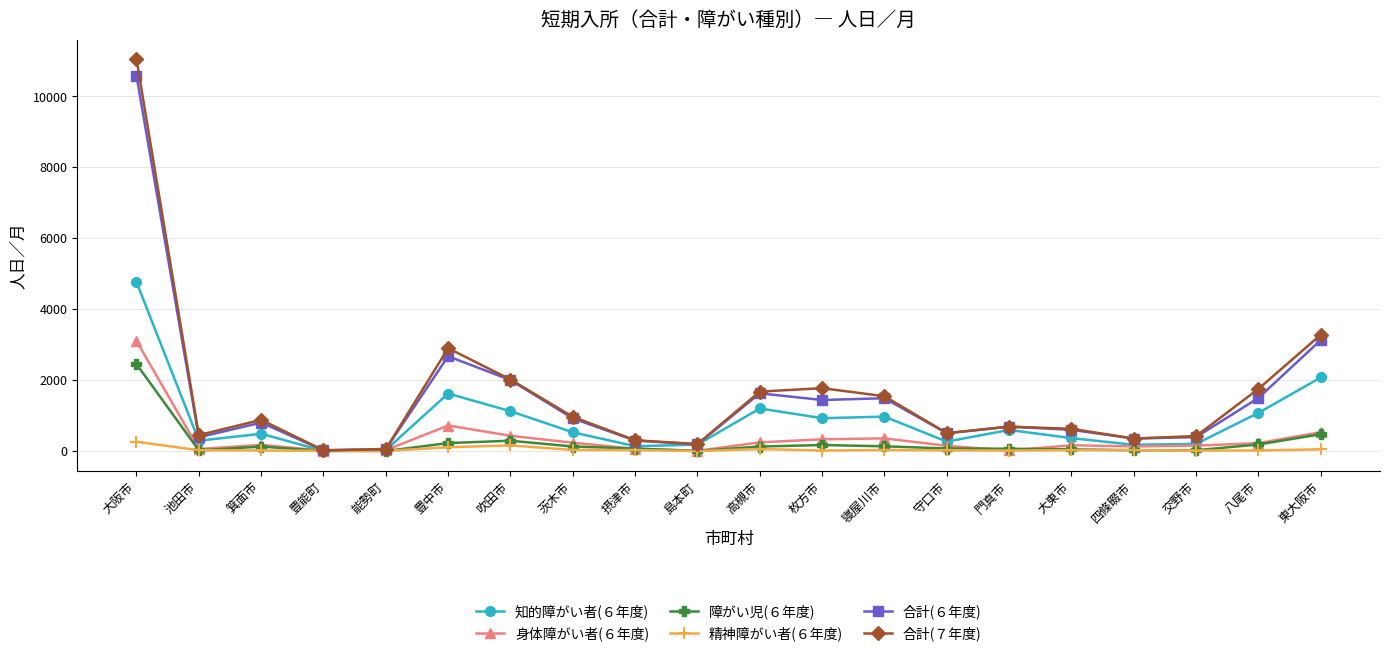

What is the average value of the 精神障がい者(６年度) series?

44